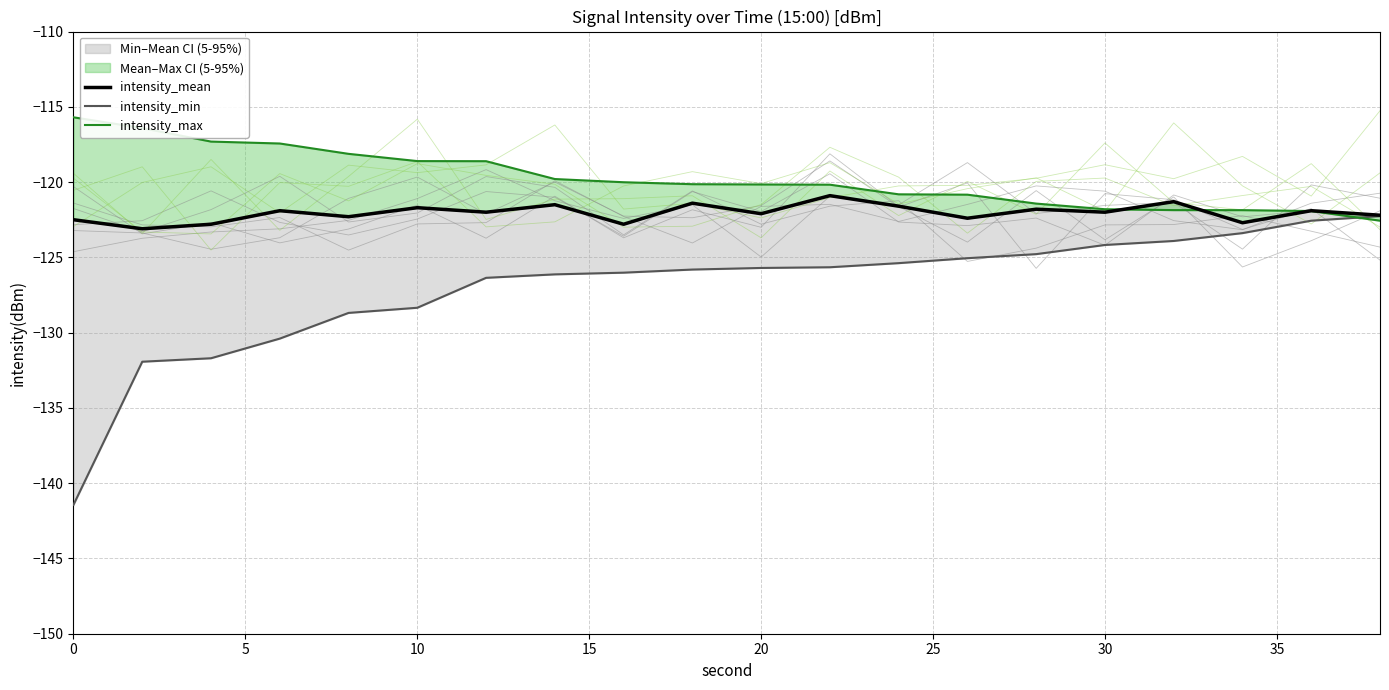

Which series has the largest total across all categories?

intensity_max